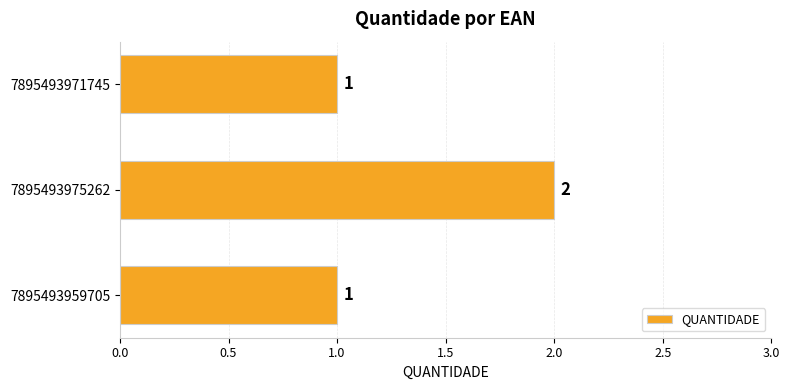

What is the difference between the maximum and minimum values?

1